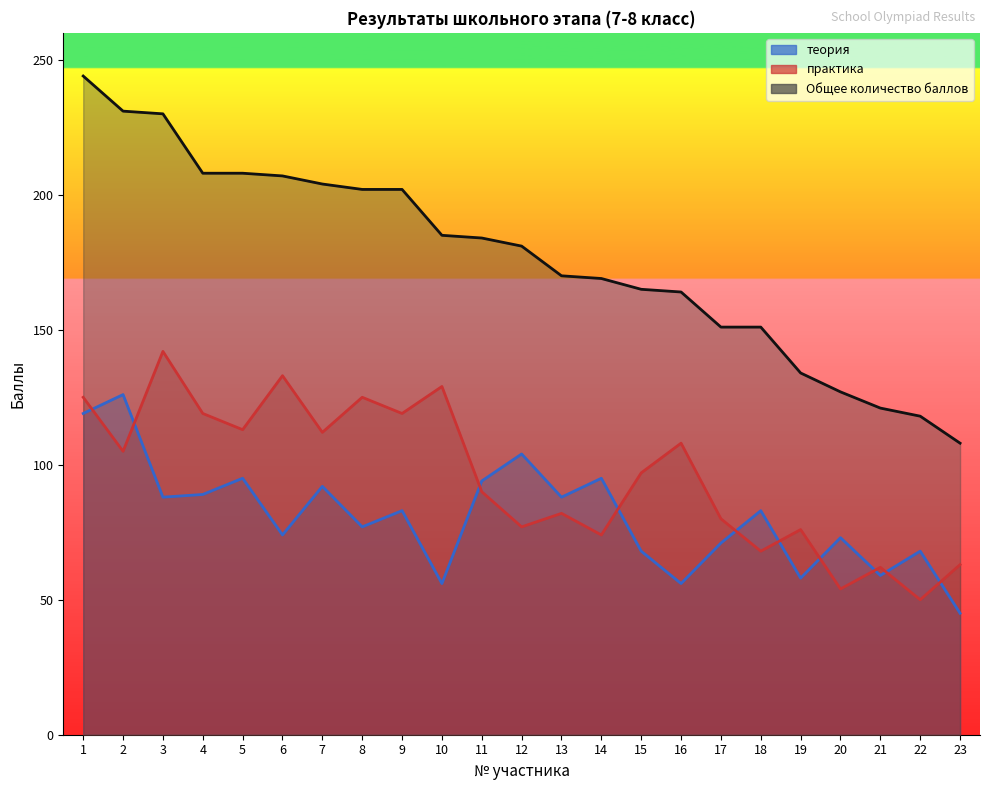

List the series in order of their overall mean, lowest first.

теория, практика, Общее количество баллов